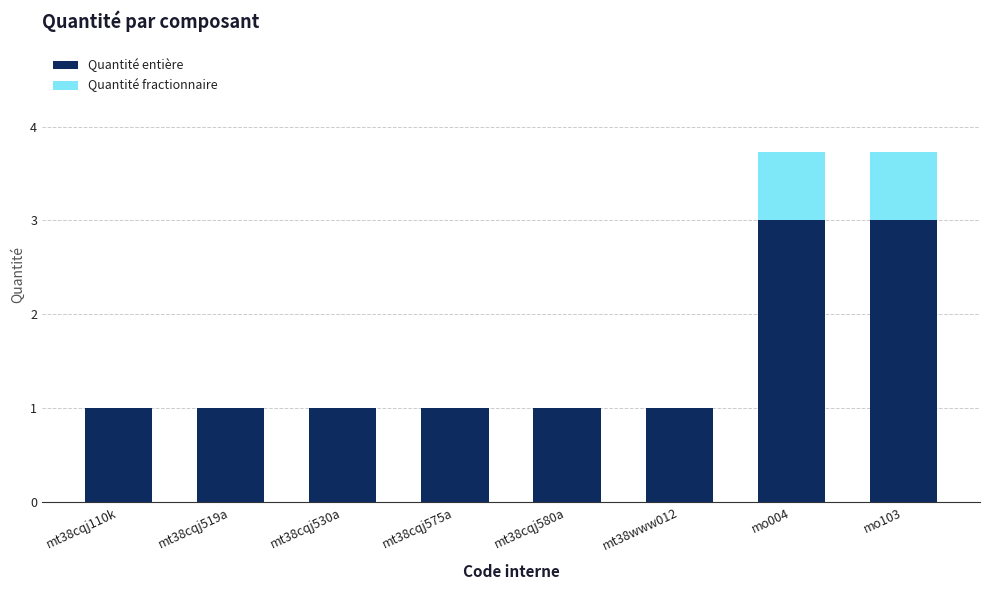

What is the maximum value for Quantité entière?

3.0